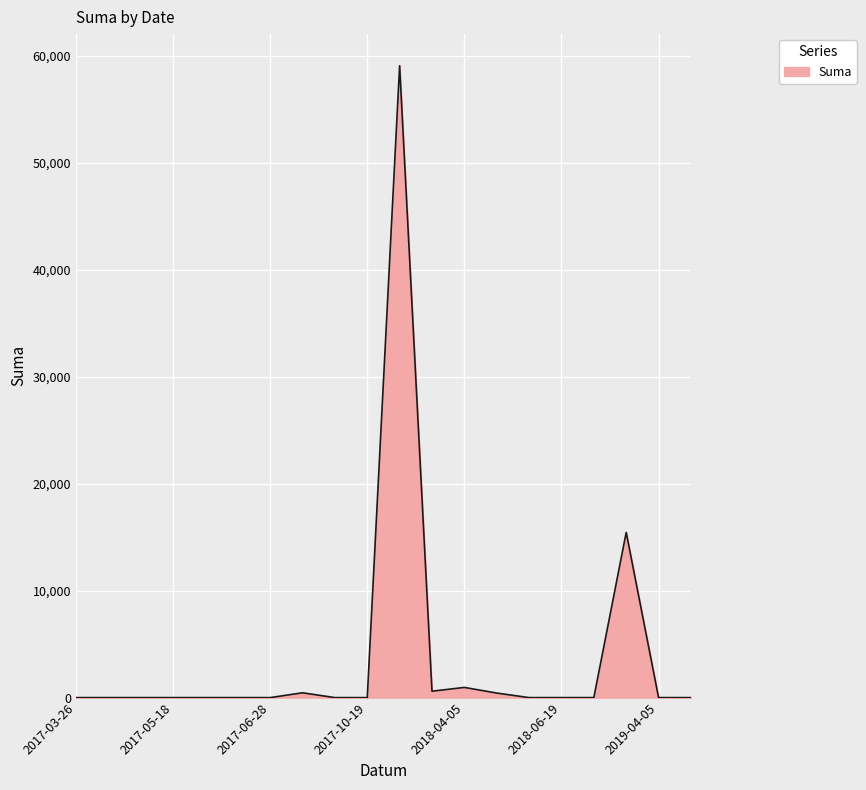

What is the difference between the maximum and minimum values?

59100.0